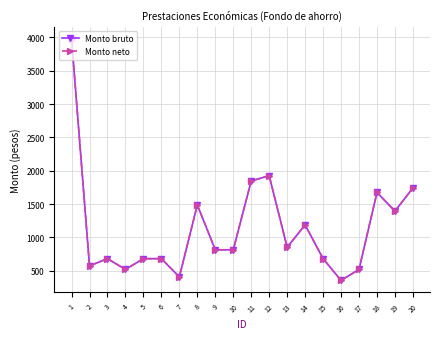

True or false: Monto neto has more than 1 interior local peaks.

True